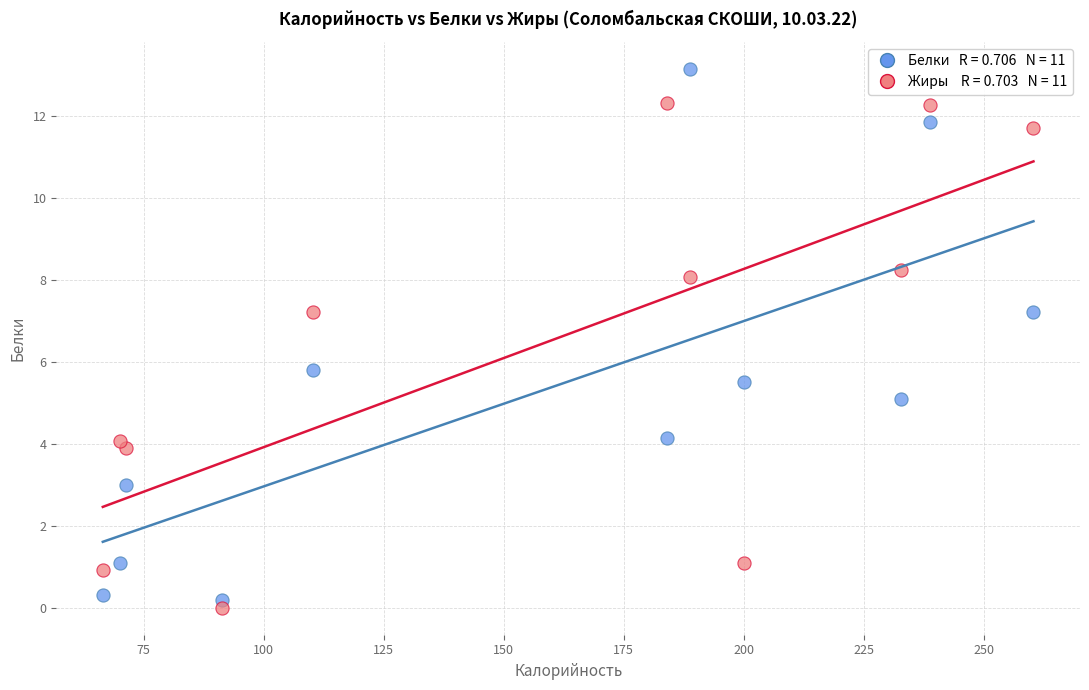

Across all series, what Y value is closest to 6?

5.8